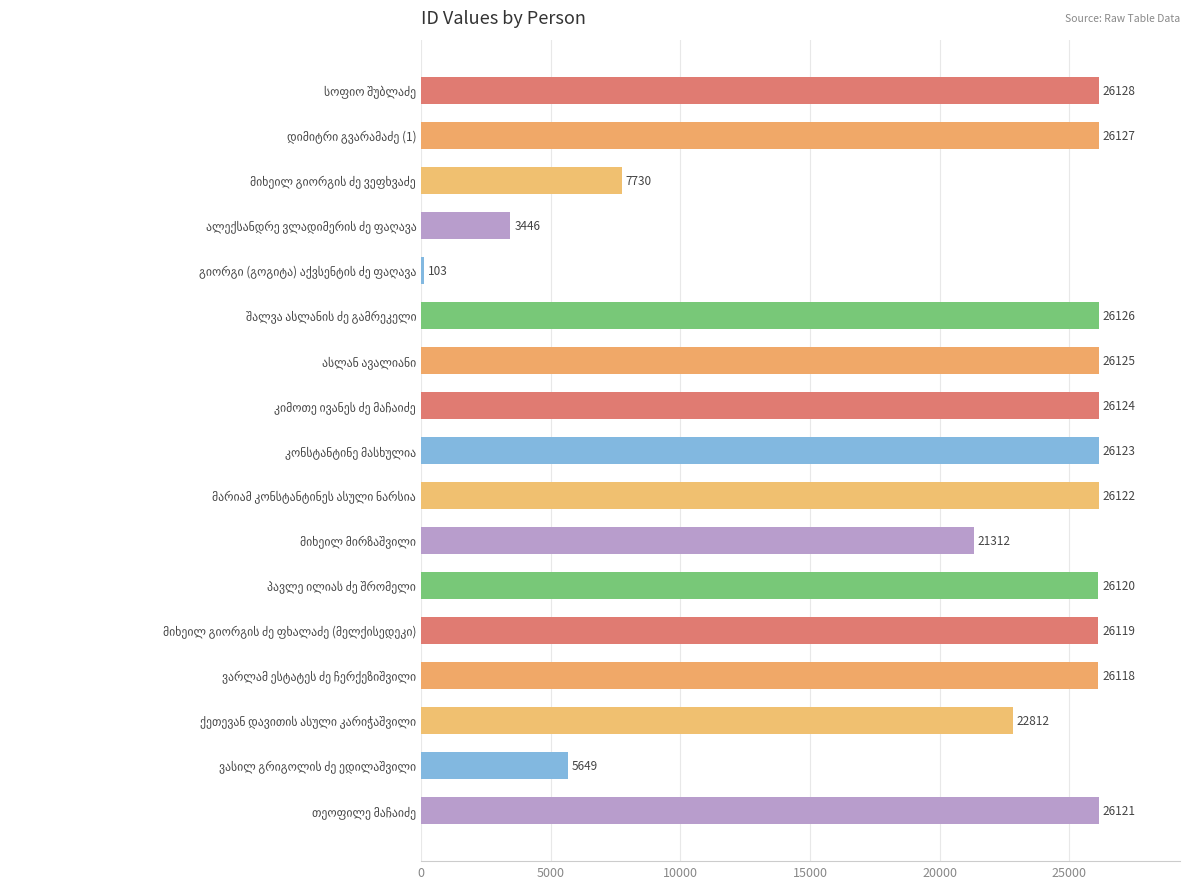

Reading top to bottom, what are all the values shown in this chart?

26128	26127	7730	3446	103	26126	26125	26124	26123	26122	21312	26120	26119	26118	22812	5649	26121